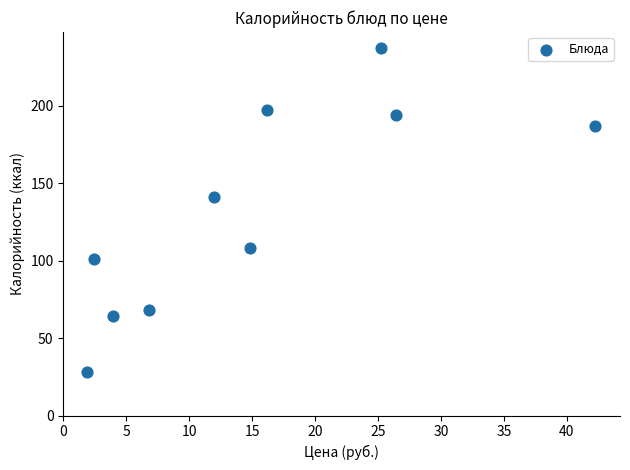

What is the range of Y values (max minus min)?

209